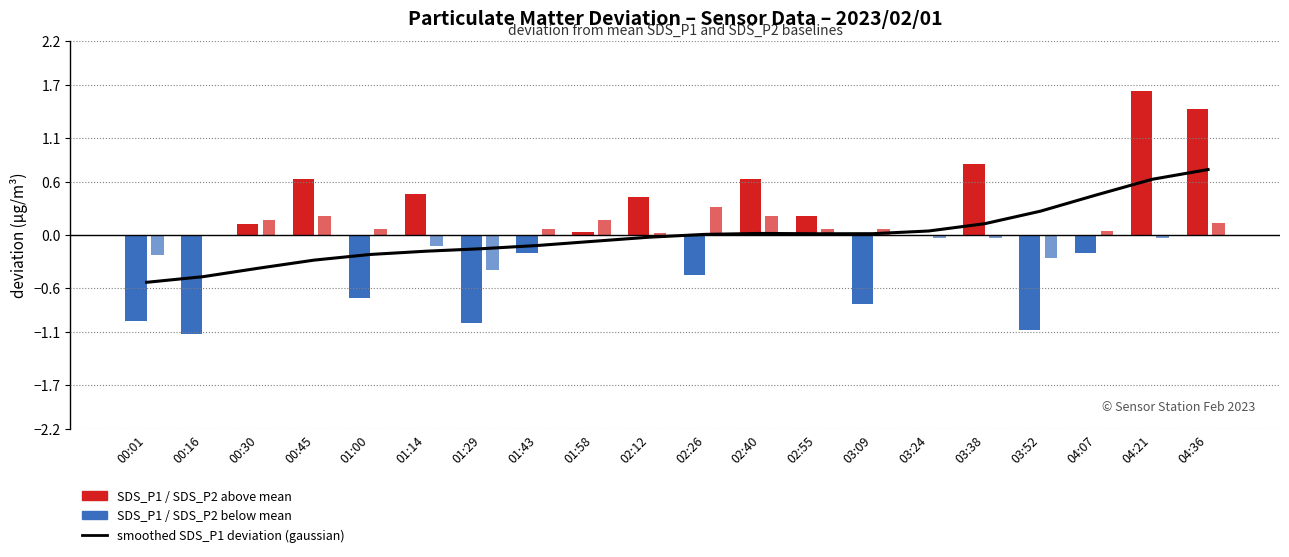

Which has a higher value, 00:30 or 00:16?

00:30